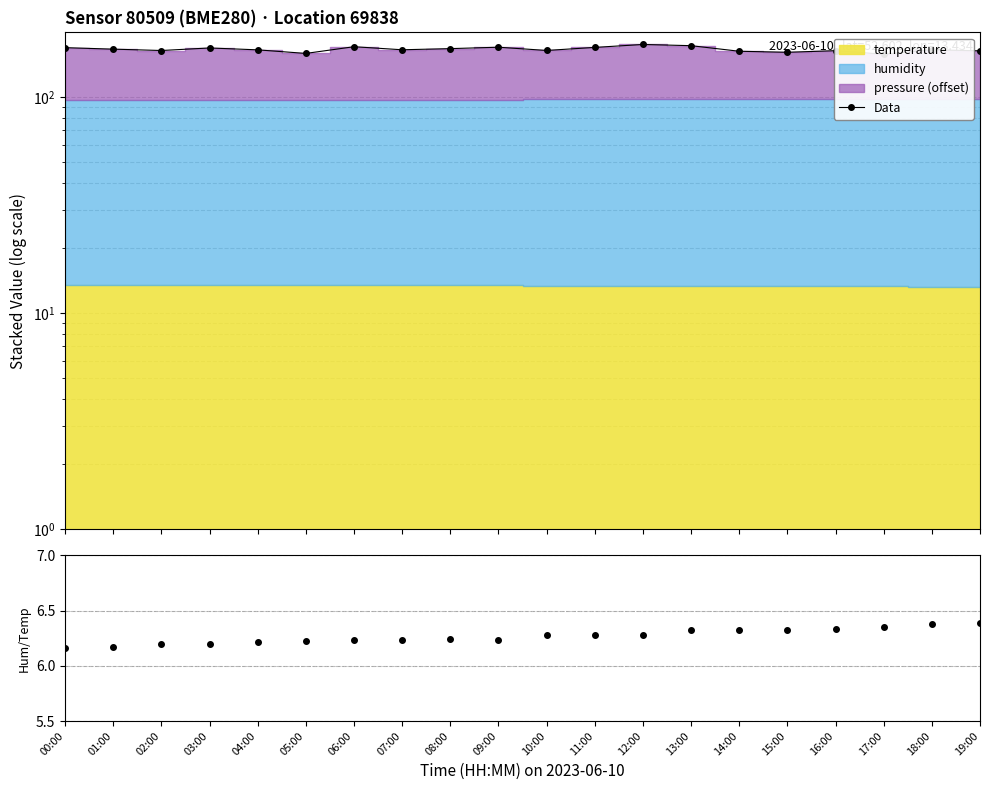

List the labels in order of humidity/temperature value, largest first.

19:00, 18:00, 17:00, 16:00, 14:00, 13:00, 15:00, 10:00, 12:00, 11:00, 08:00, 09:00, 07:00, 06:00, 05:00, 04:00, 03:00, 02:00, 01:00, 00:00